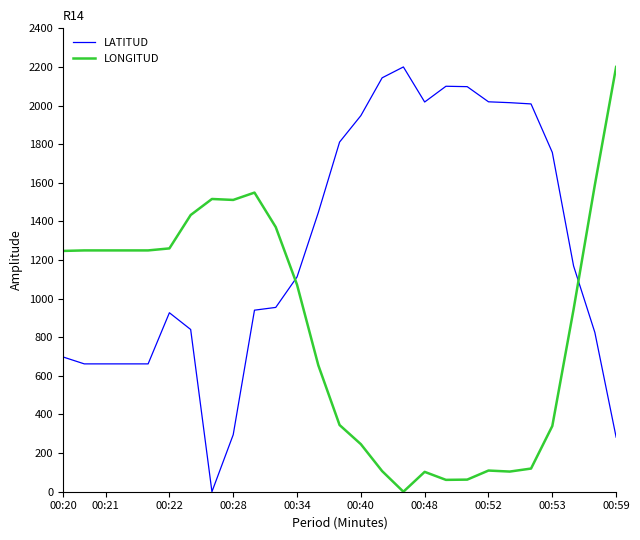

Which series has the largest total across all categories?

LATITUD